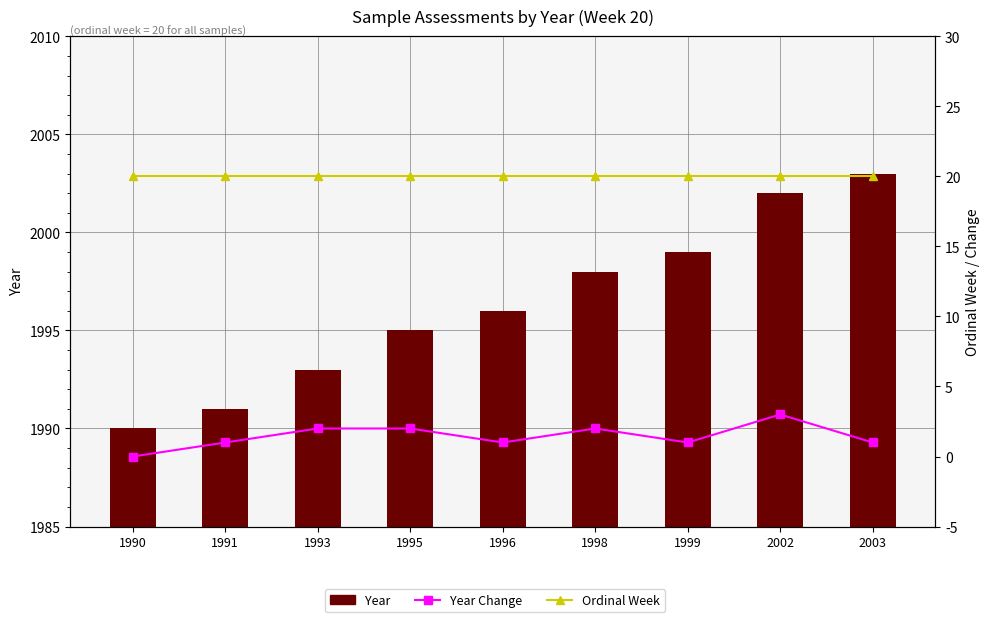

Reading left to right, extract all data points from this chart.

Year: 1990=1990	1991=1991	1993=1993	1995=1995	1996=1996	1998=1998	1999=1999	2002=2002	2003=2003
Year Change: 1990=0	1991=1	1993=2	1995=2	1996=1	1998=2	1999=1	2002=3	2003=1
Ordinal Week: 1990=20	1991=20	1993=20	1995=20	1996=20	1998=20	1999=20	2002=20	2003=20